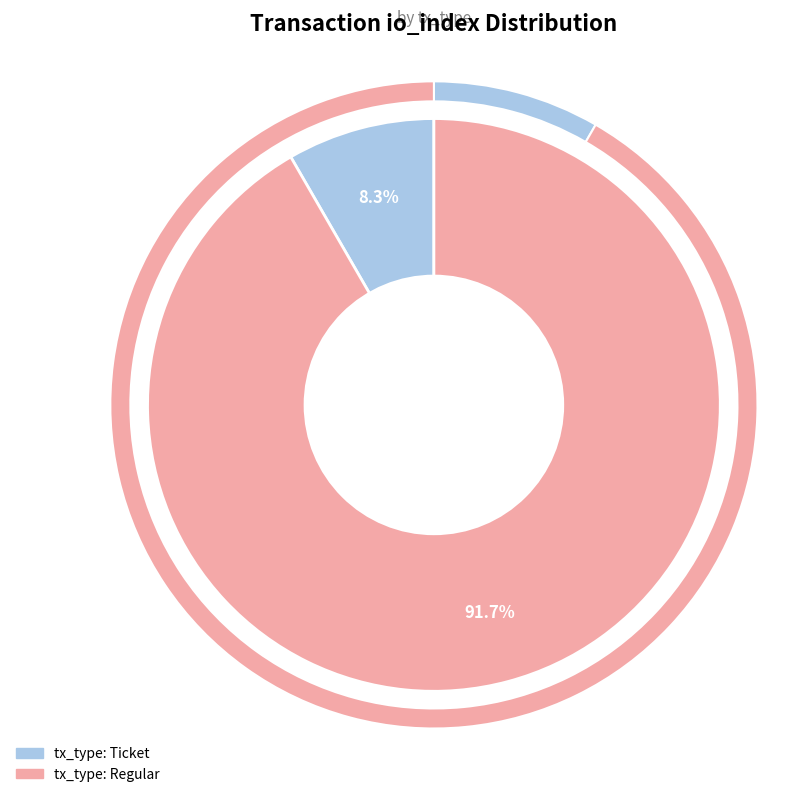

Rank the categories by value from lowest to highest.

tx_type: Ticket, tx_type: Regular